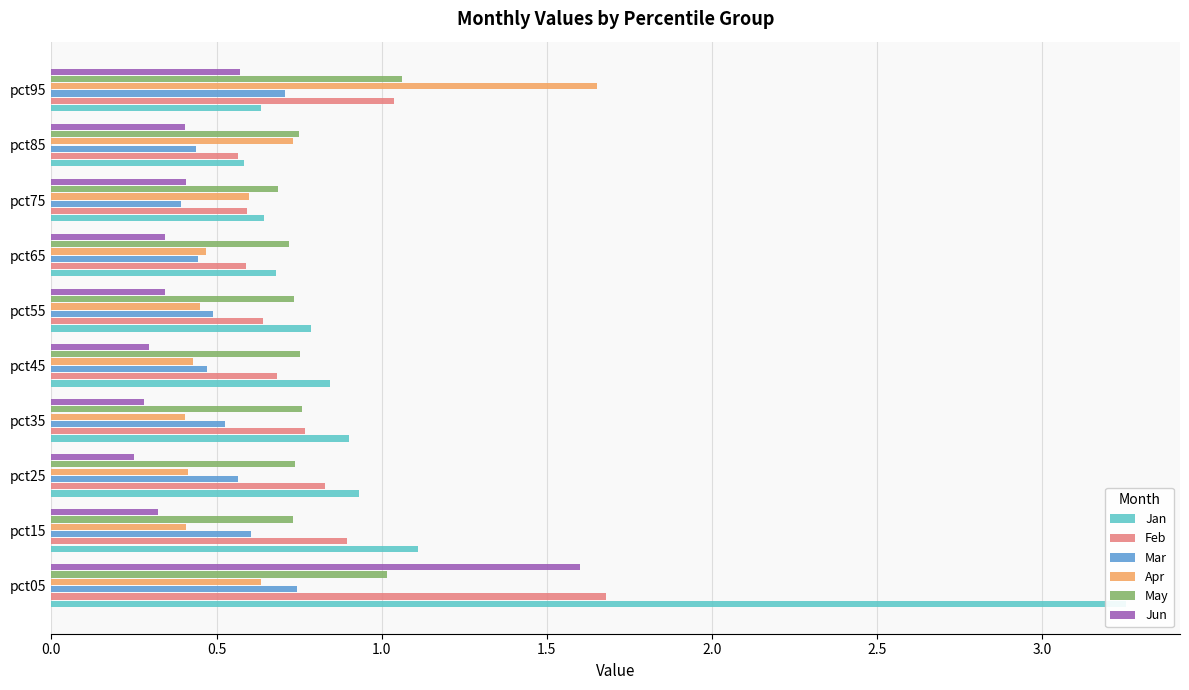

What is the value of the Apr bar at the 6th from the left?

0.4